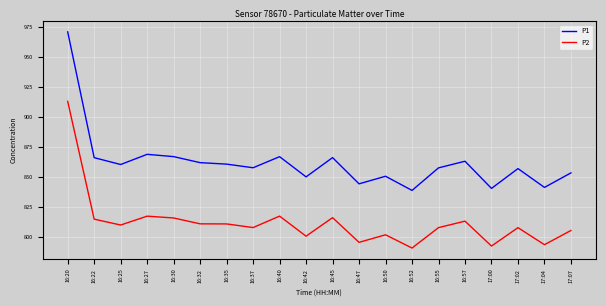

Rank the series by their average value, from lowest to highest.

P2, P1